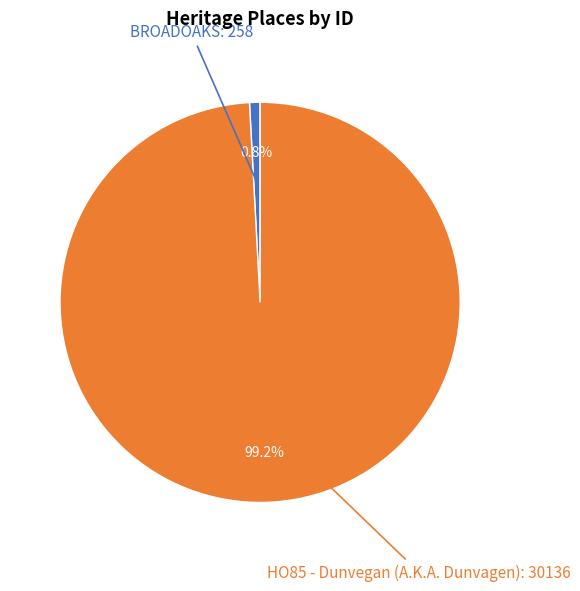

Does any single category account for the majority?

Yes